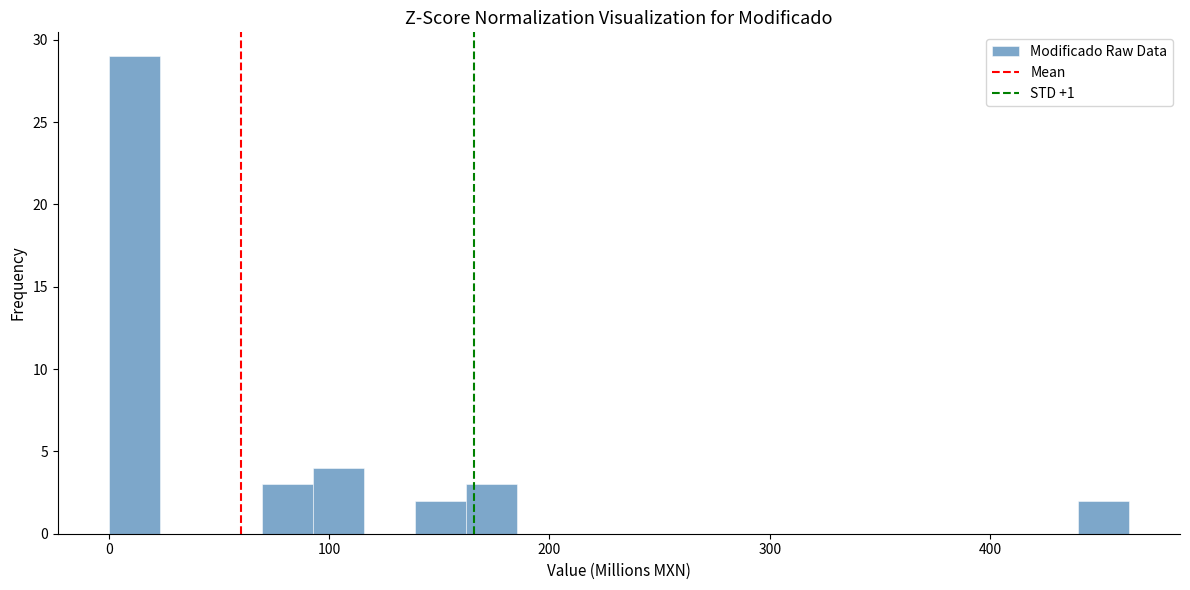

Around what value on the x-axis is the tallest bar? Give the approximate position of its centre, as read against the axis.

10